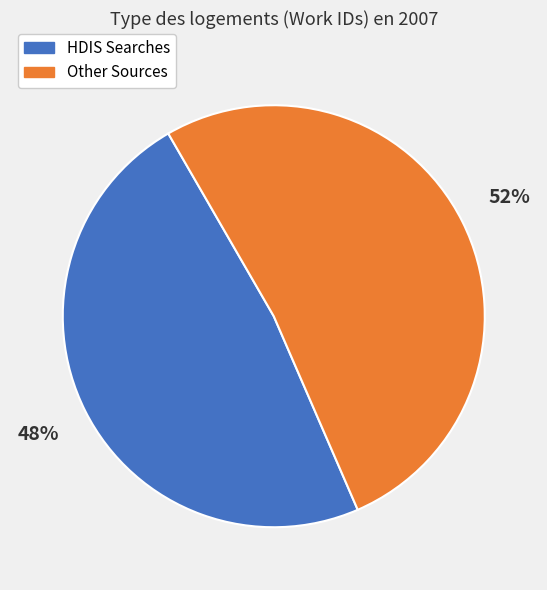

To the nearest percent, what is the difference between the largest and smallest slice percentages?

4%